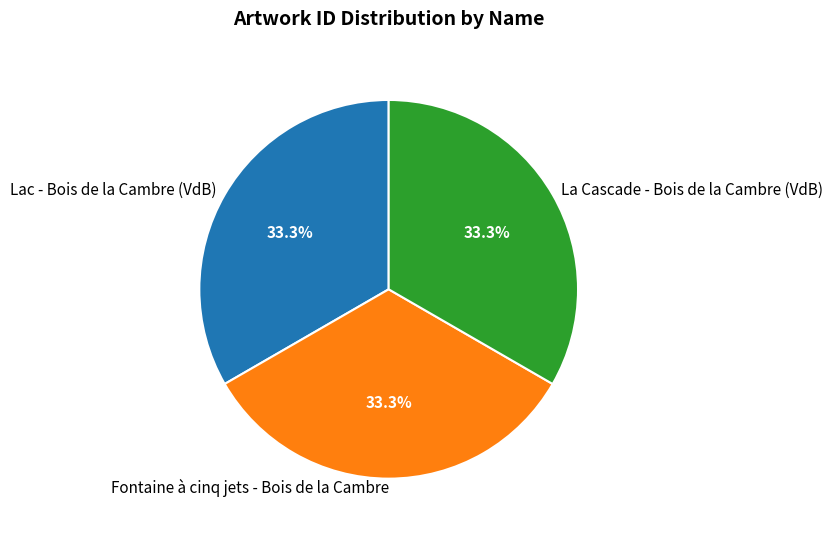

Is it true that Fontaine à cinq jets - Bois de la Cambre is 24% of the pie?

False